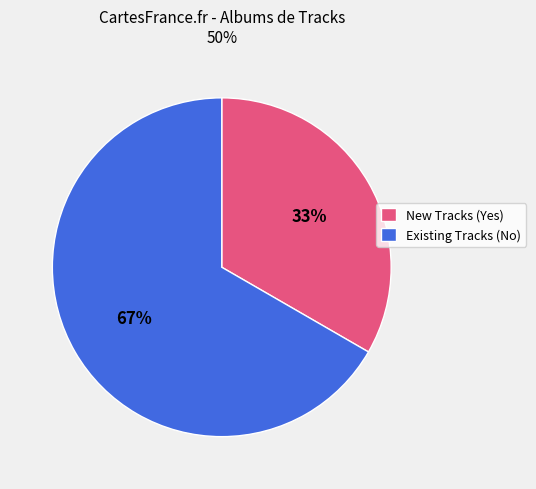

To the nearest percent, what is the combined percentage of New Tracks (Yes) and Existing Tracks (No)?

100%